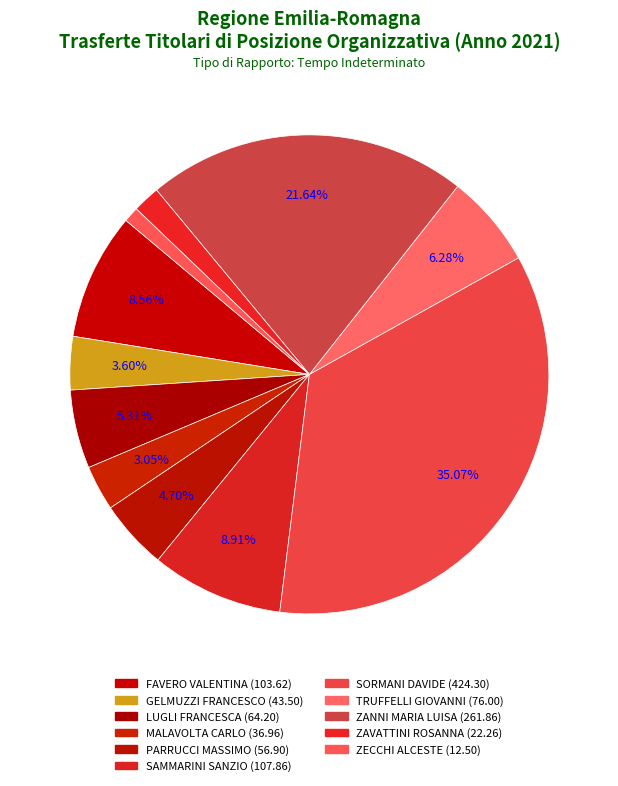

Rank the categories by value from highest to lowest.

SORMANI DAVIDE, ZANNI MARIA LUISA, SAMMARINI SANZIO, FAVERO VALENTINA, TRUFFELLI GIOVANNI, LUGLI FRANCESCA, PARRUCCI MASSIMO, GELMUZZI FRANCESCO, MALAVOLTA CARLO, ZAVATTINI ROSANNA, ZECCHI ALCESTE